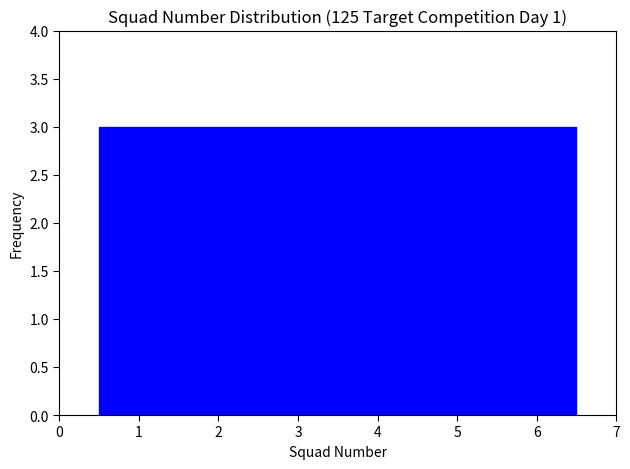

Reading left to right, transcribe this chart: for each bar, give the range it covers on the x-axis and its height. The values are not printed on the chart, so give them approximately, as read against the axis.

0.5 to 1.5: 3
1.5 to 2.5: 3
2.5 to 3.5: 3
3.5 to 4.5: 3
4.5 to 5.5: 3
5.5 to 6.5: 3